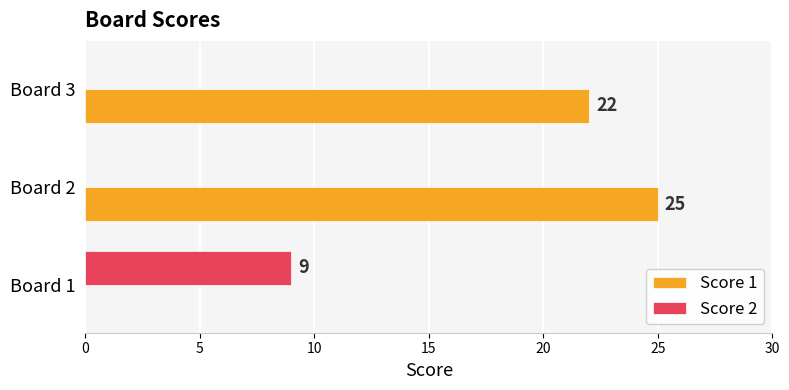

What is the average value of the Score 2 series?

3